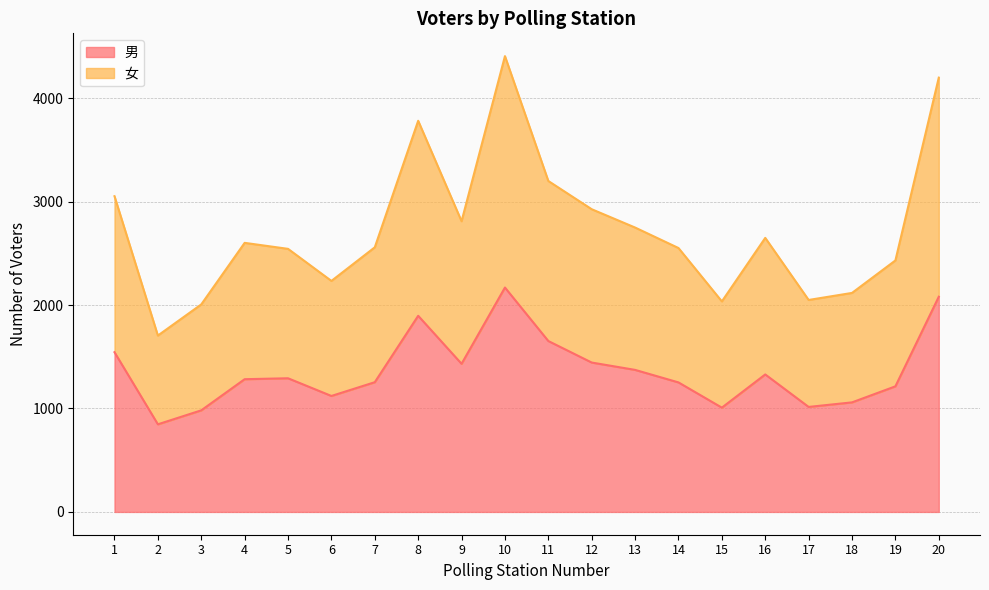

What is the value of the 男 point at the 20th from the left?

2080